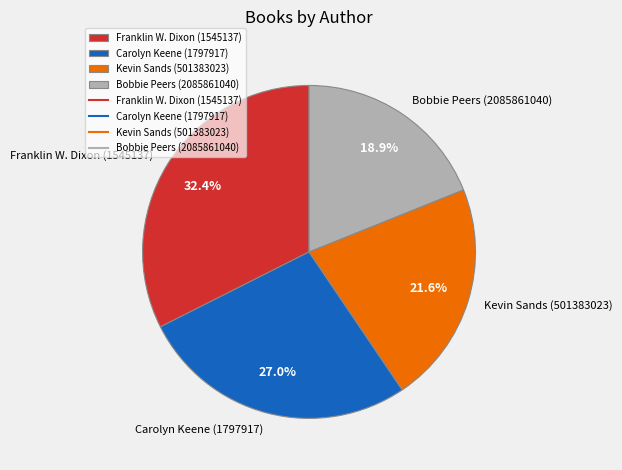

To the nearest percent, what is the difference between the Kevin Sands (501383023) and Carolyn Keene (1797917) slice percentages?

5%